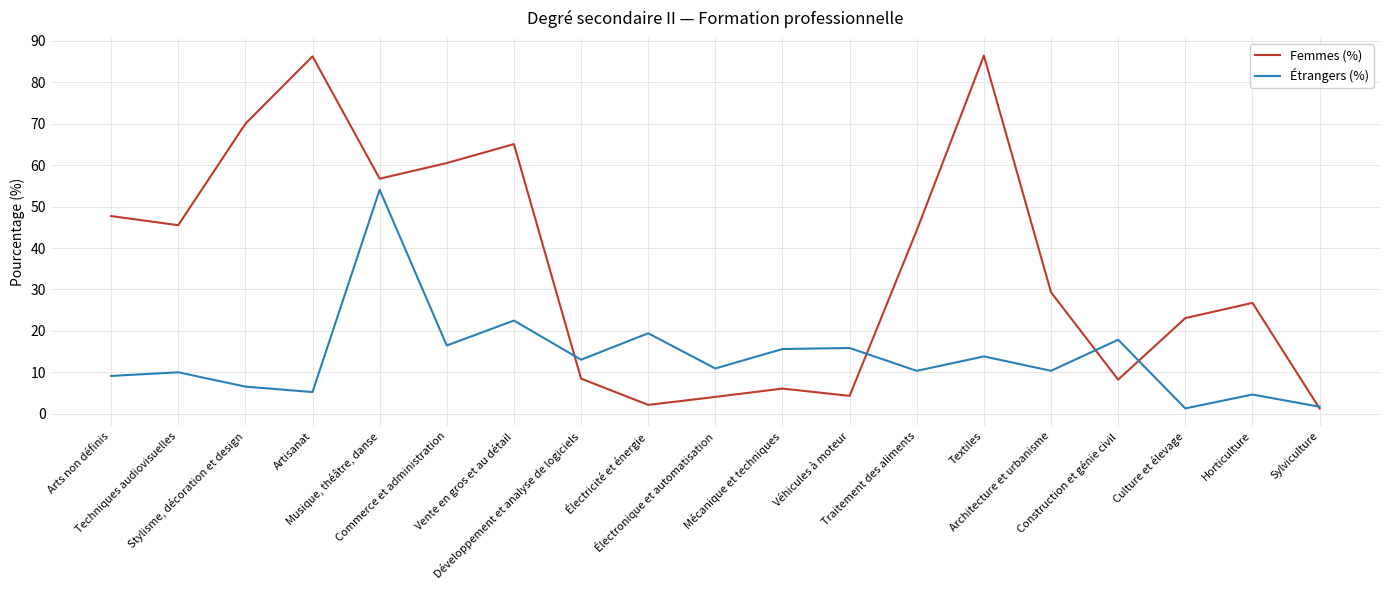

What is the average value of the Étrangers (%) series?

13.6